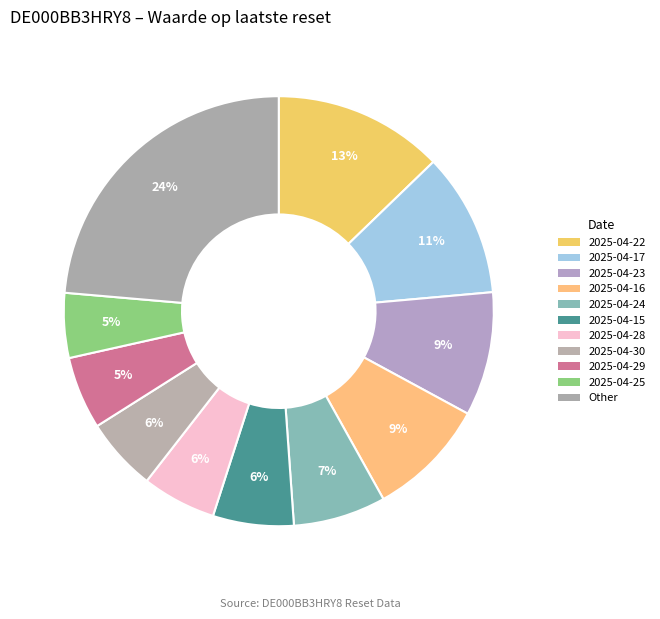

How many slices are in this pie chart?

11